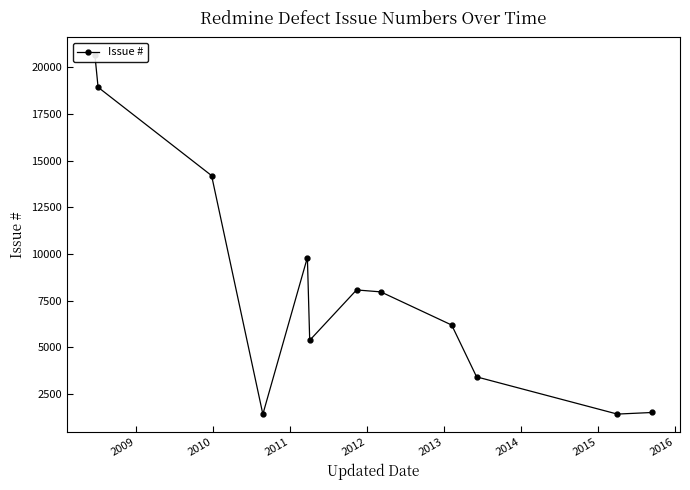

The chart shows a value of 10163 at 2016. True or false?

False